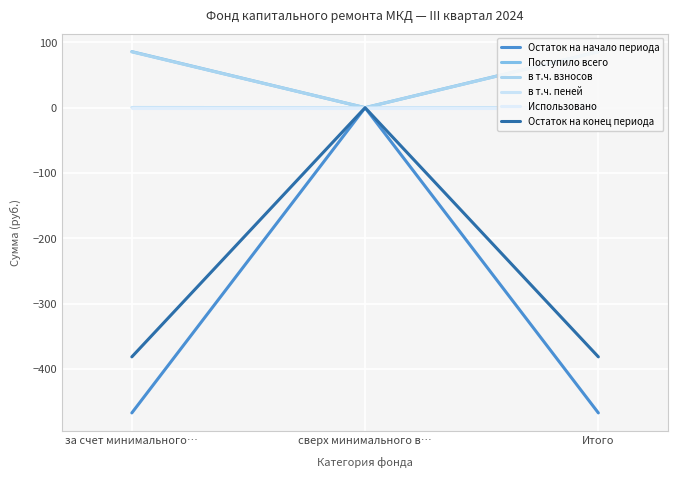

True or false: Использовано has a value of 0.0 at сверх минимального в….

True